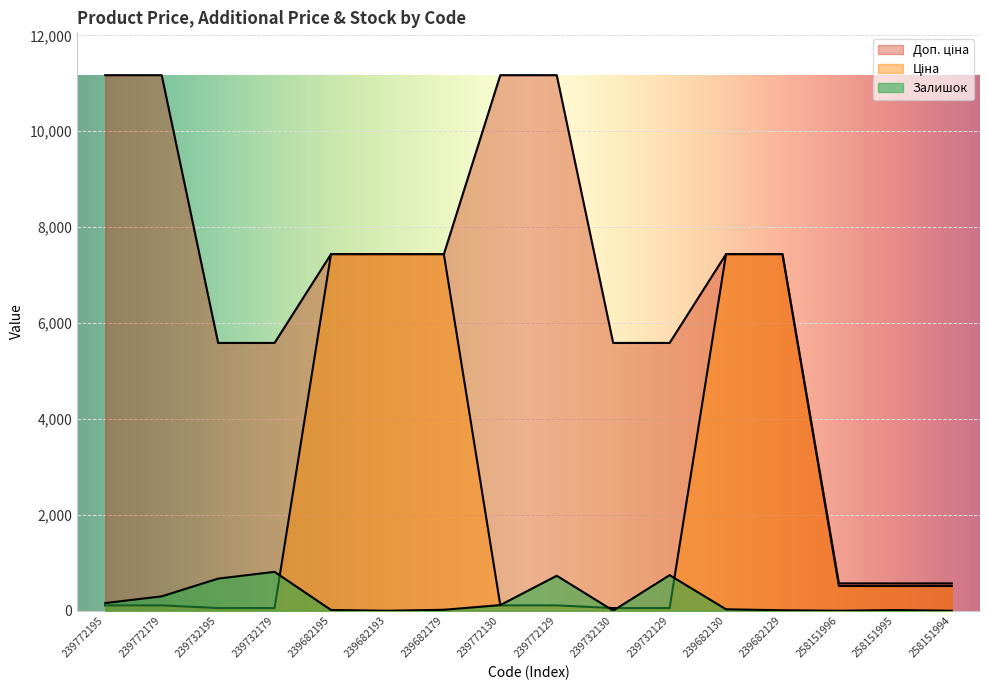

Which series has the largest range (max minus min)?

Доп. ціна